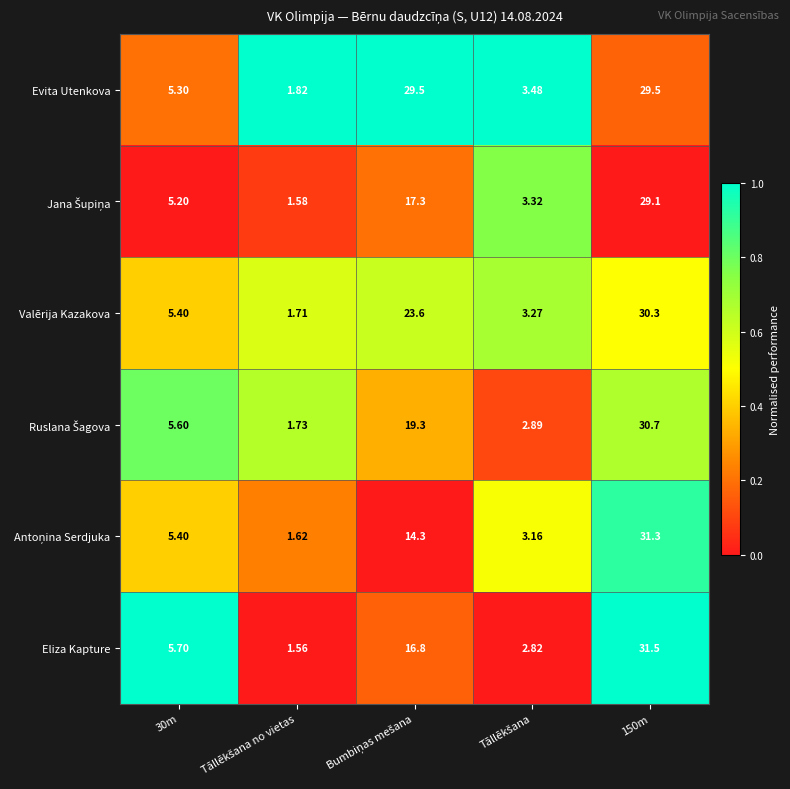

Which series has the largest range (max minus min)?

Eliza Kapture